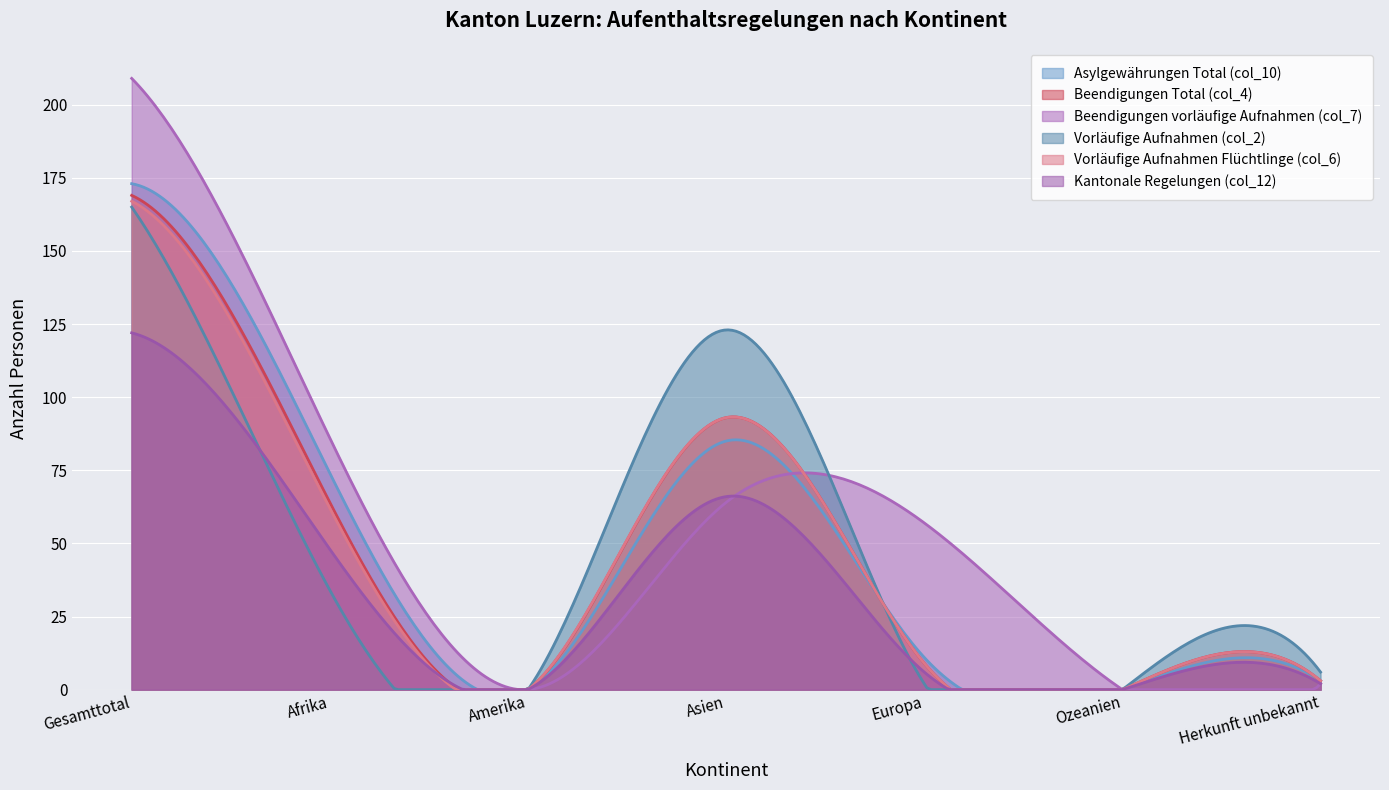

At which label does Vorläufige Aufnahmen (col_2) first exceed 6?

Gesamttotal